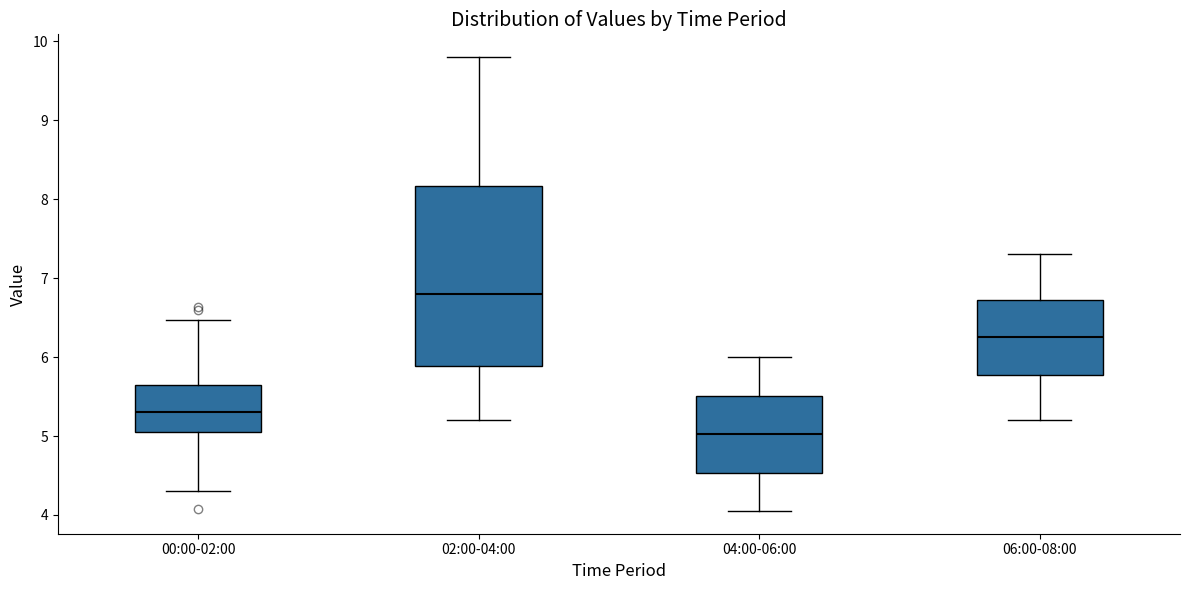

Which box has the highest median line?

02:00-04:00